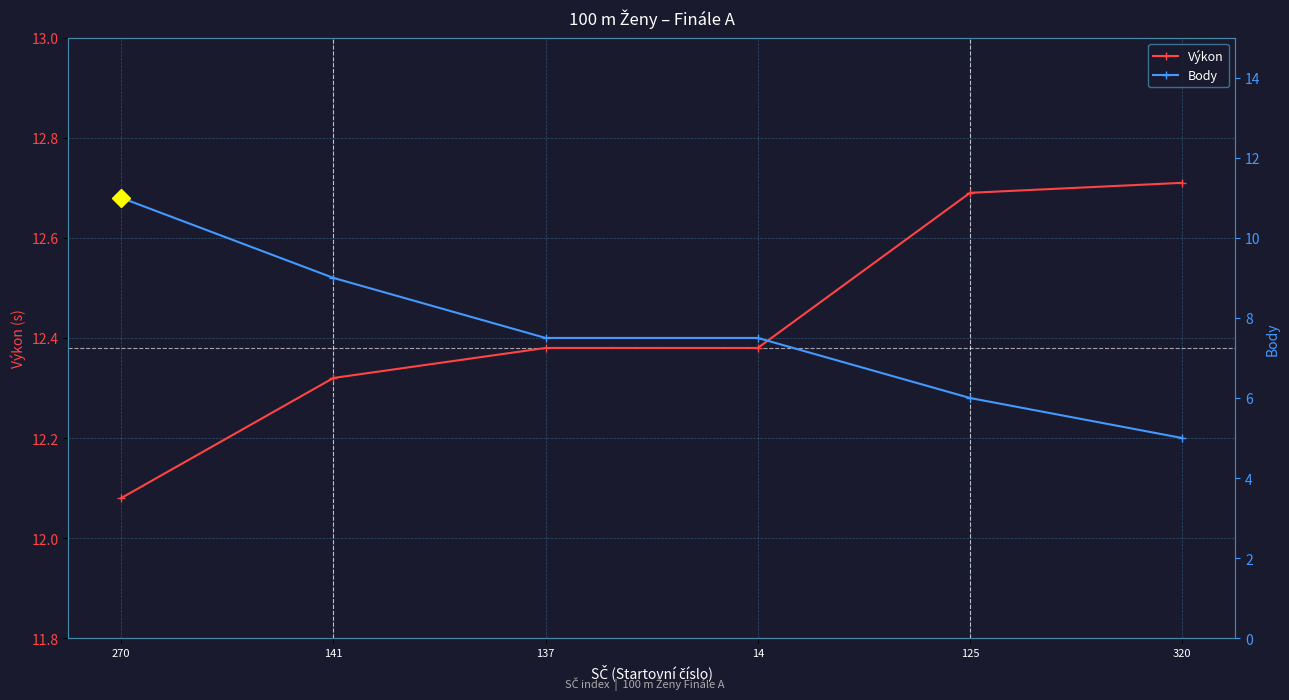

Rank the series by their maximum value, from lowest to highest.

Body, Výkon